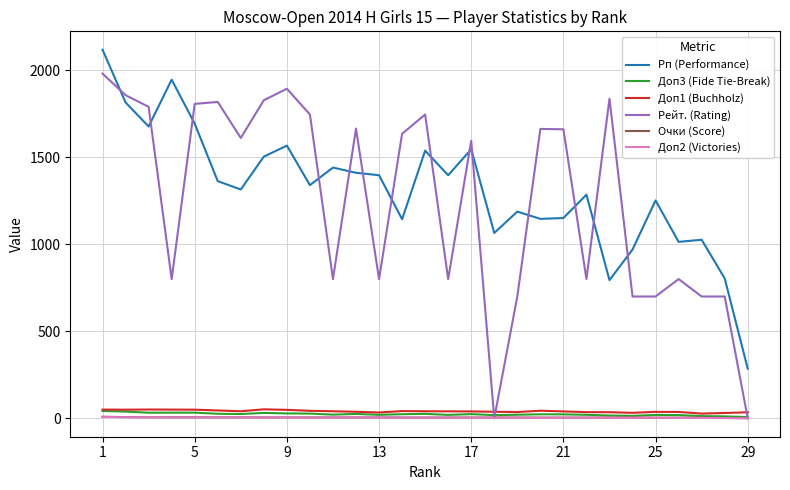

What are all the series names shown in the legend?

Рп (Performance), Доп3 (Fide Tie-Break), Доп1 (Buchholz), Рейт. (Rating), Очки (Score), Доп2 (Victories)